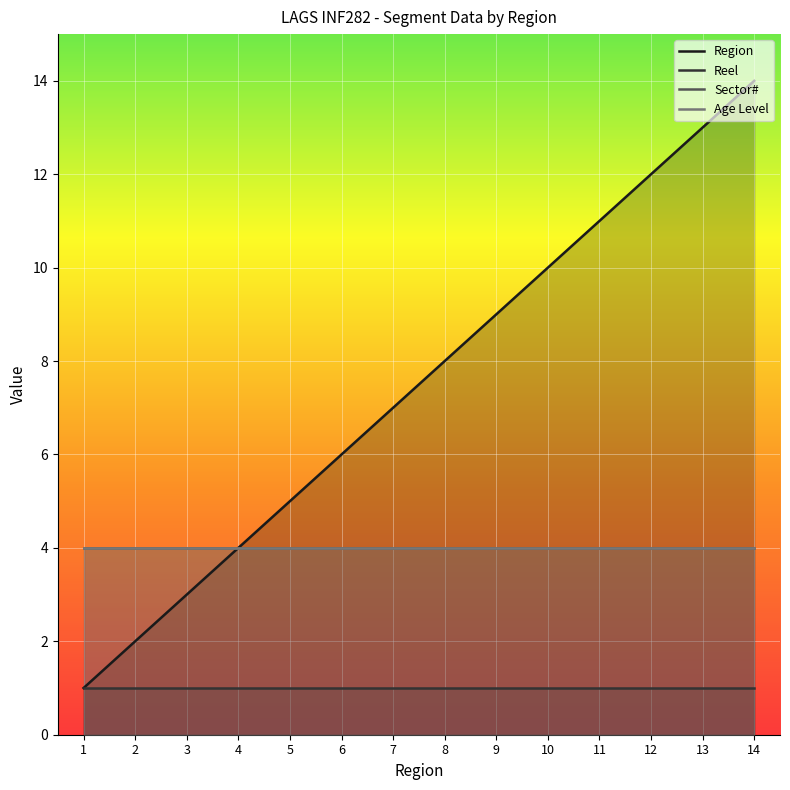

True or false: Region and Sector# cross at least once.

False